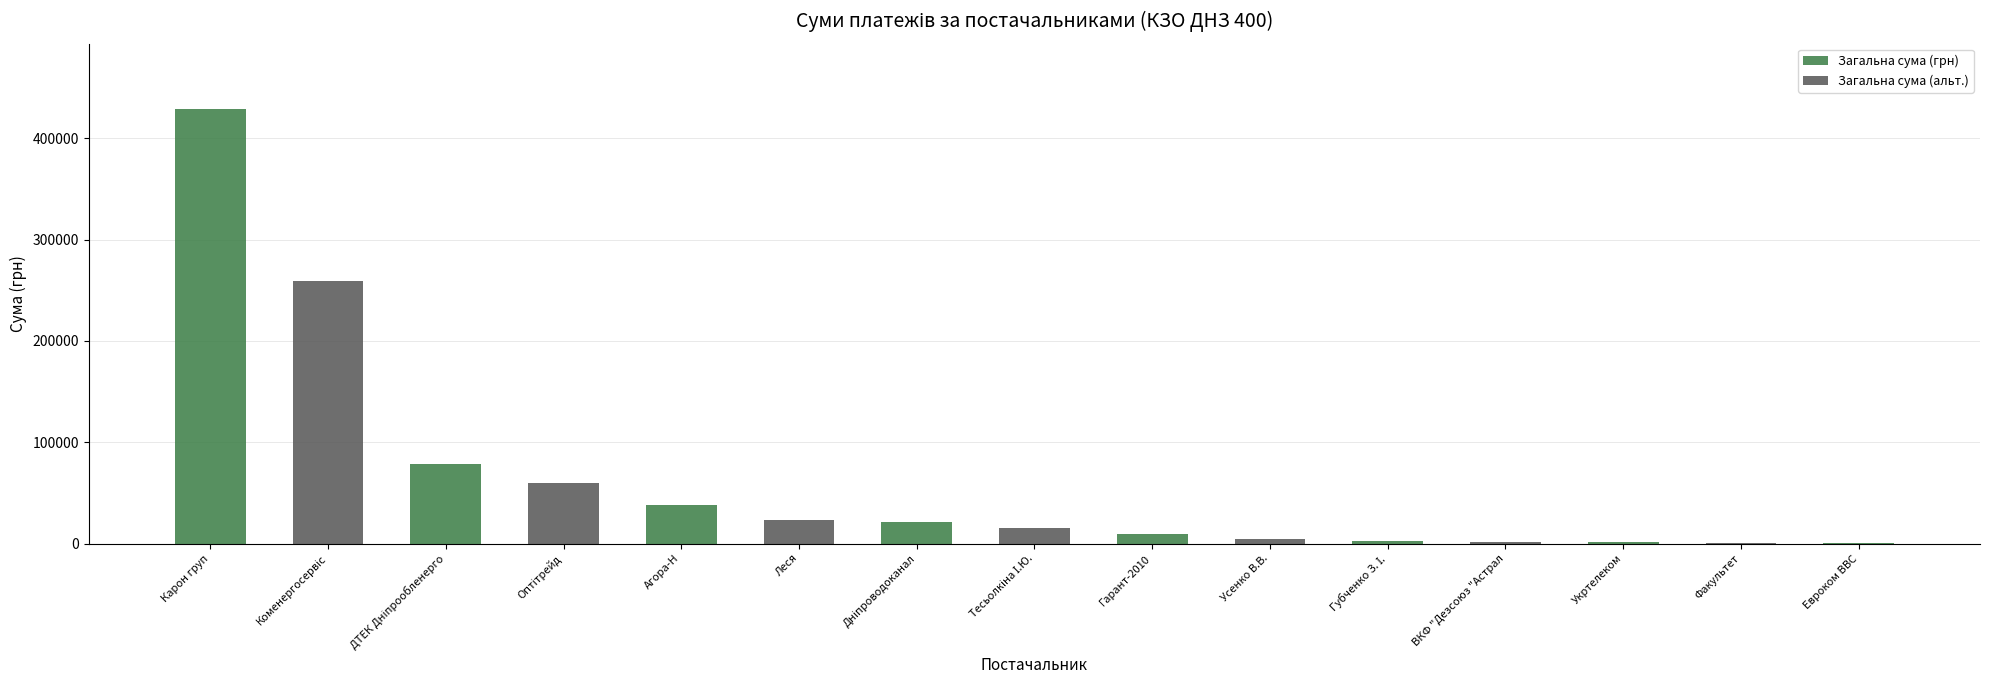

At which label does Загальна сума (грн) reach its peak?

Карон груп